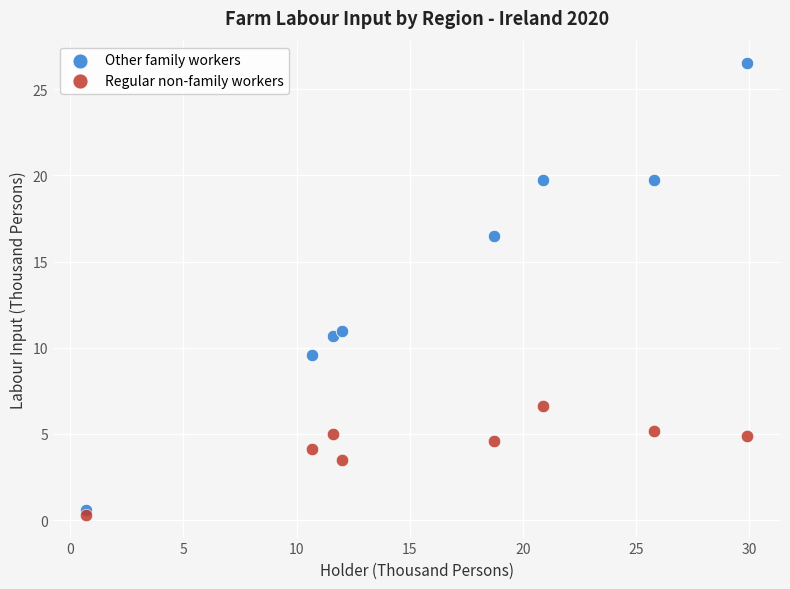

Across all data points, what is the range of Y values (max minus min)?

26.2